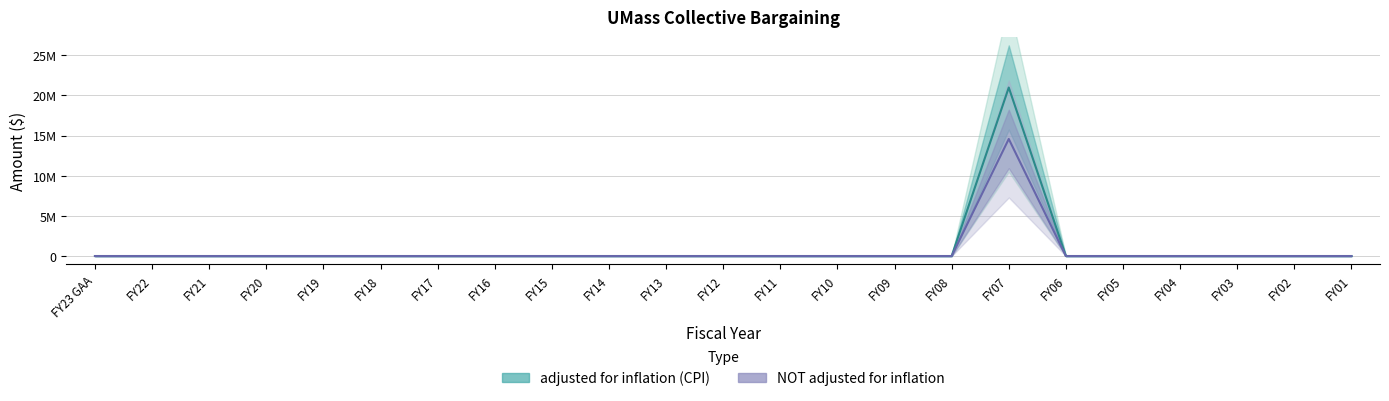

Where is the first local maximum for NOT adjusted for inflation?

FY07